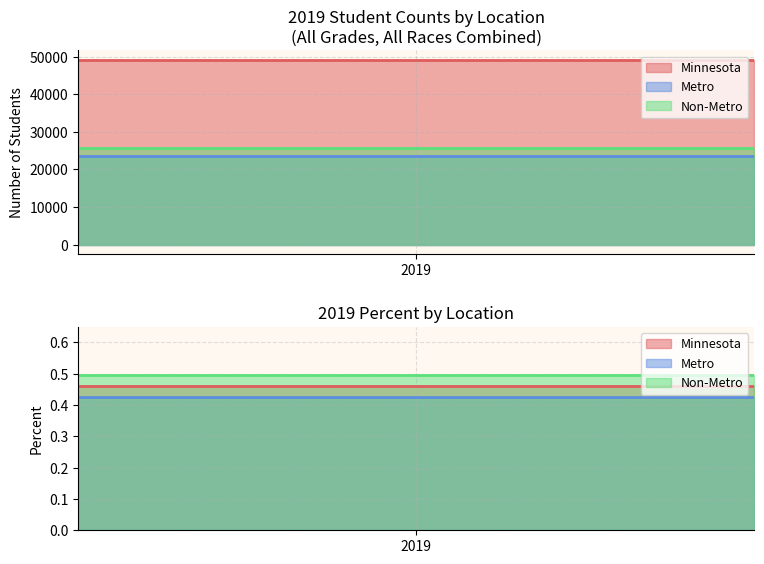

Where is Non-Metro nearest to the value 12805?

Percent